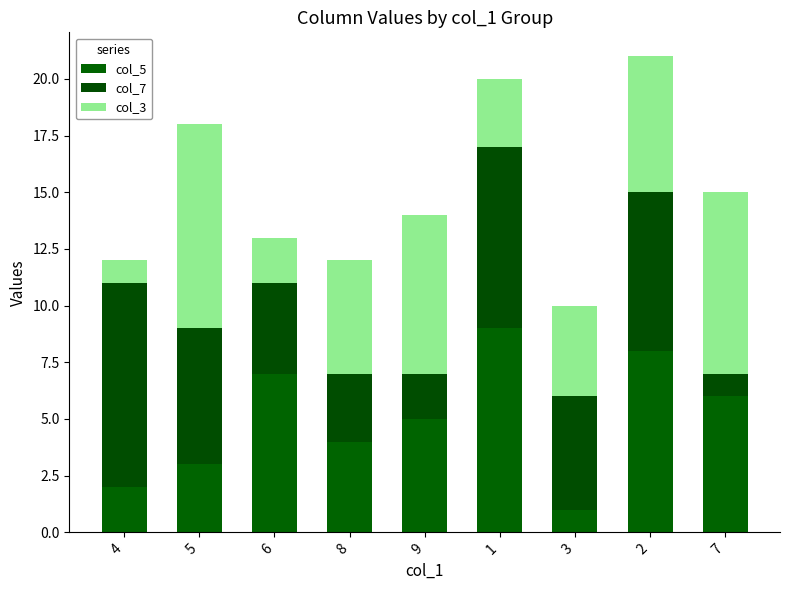

What position from the right is 2?

2